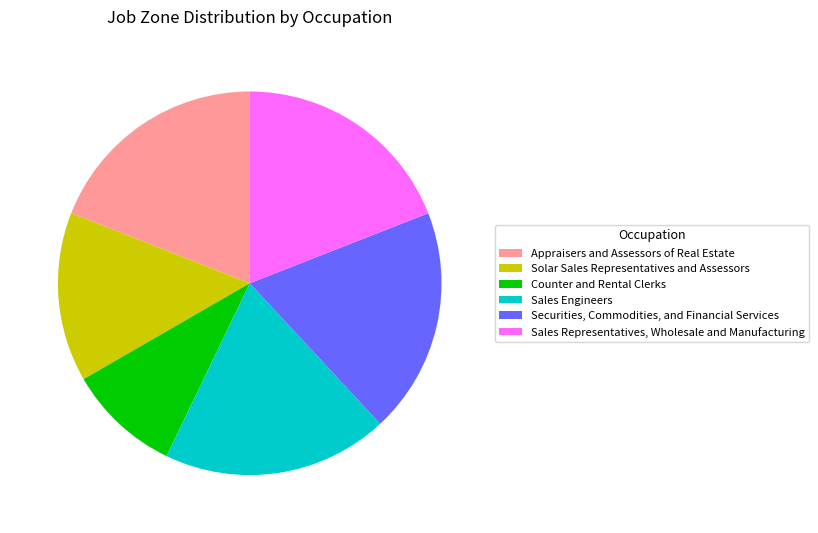

Which slice is the smallest?

Counter and Rental Clerks